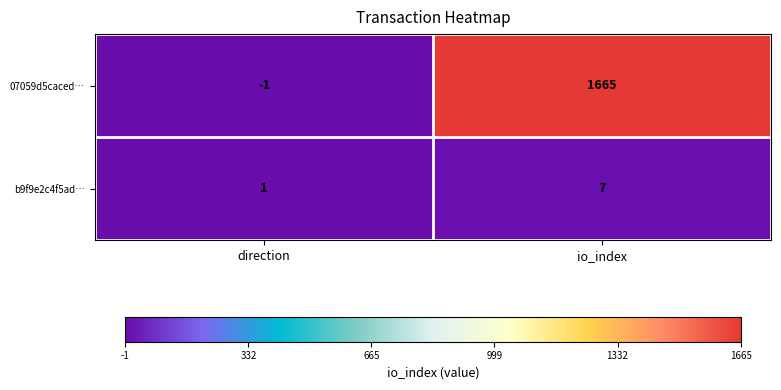

The b9f9e2c4f5ad… series shows 0 at direction. True or false?

False